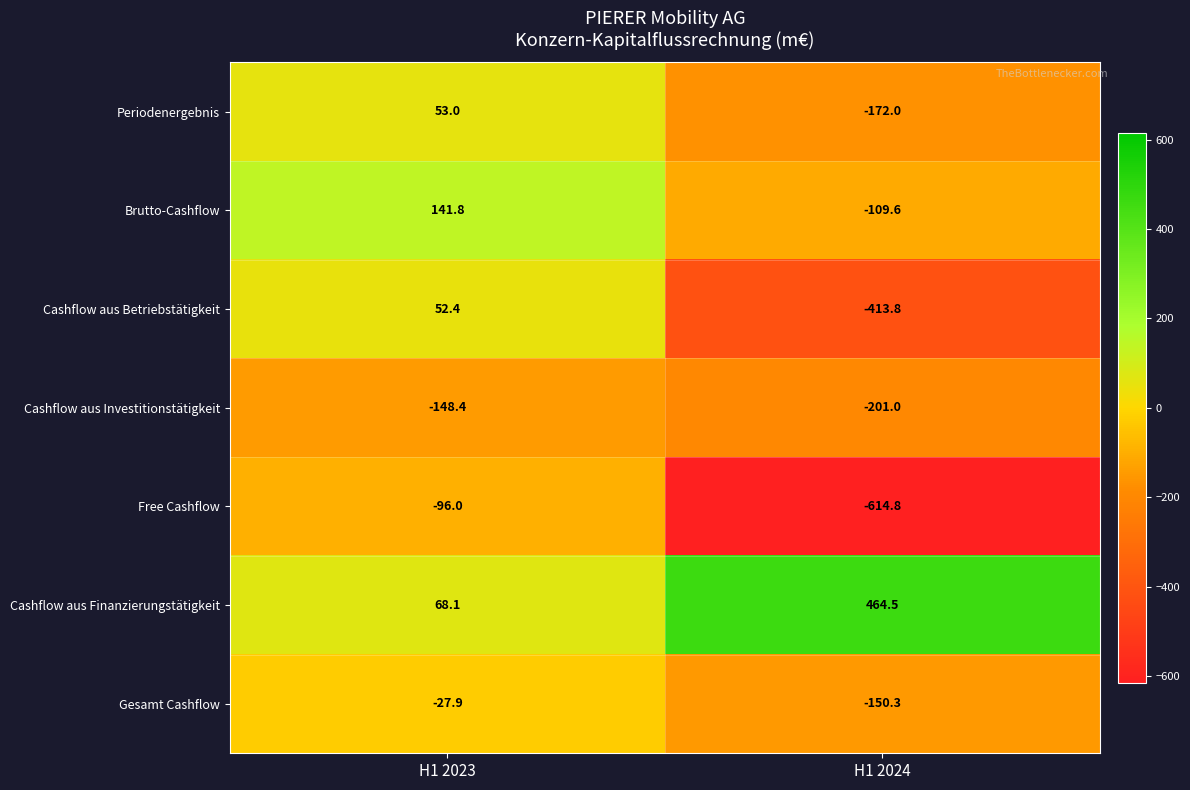

What is the average value of the Brutto-Cashflow series?

16.1